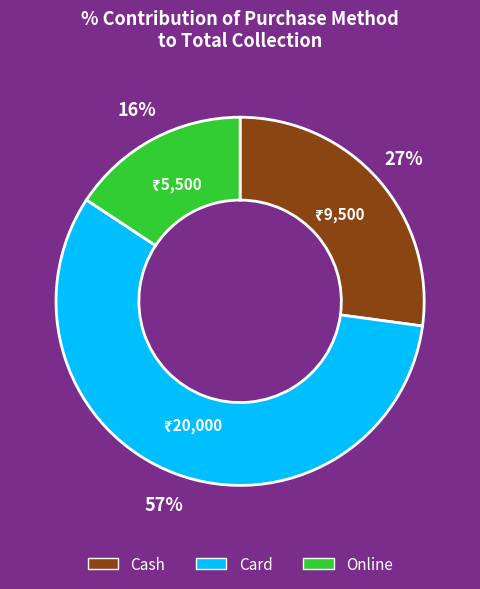

Count the number of slices in the pie.

3